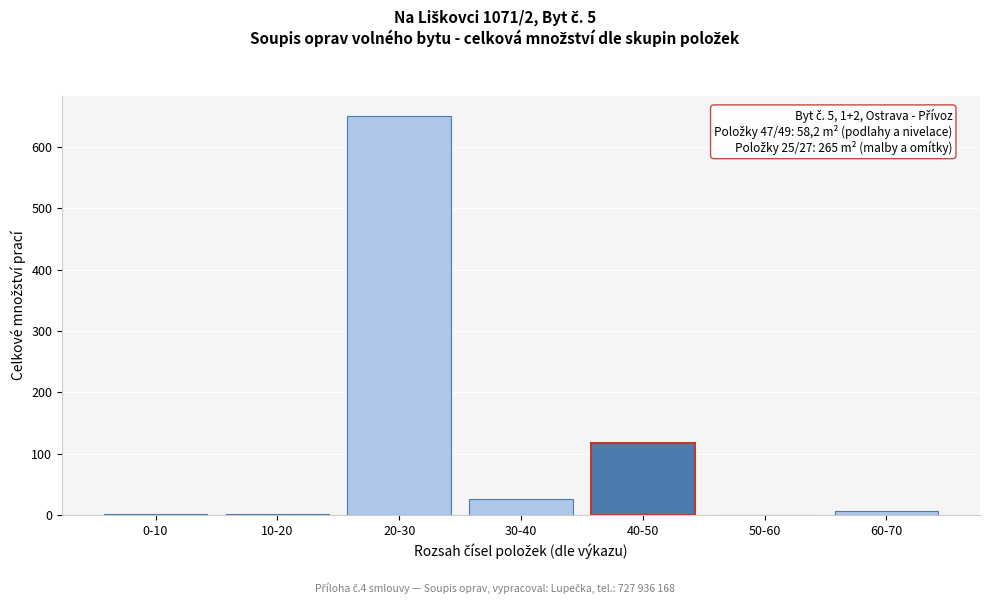

The value at 50-60 is 0.0. True or false?

True